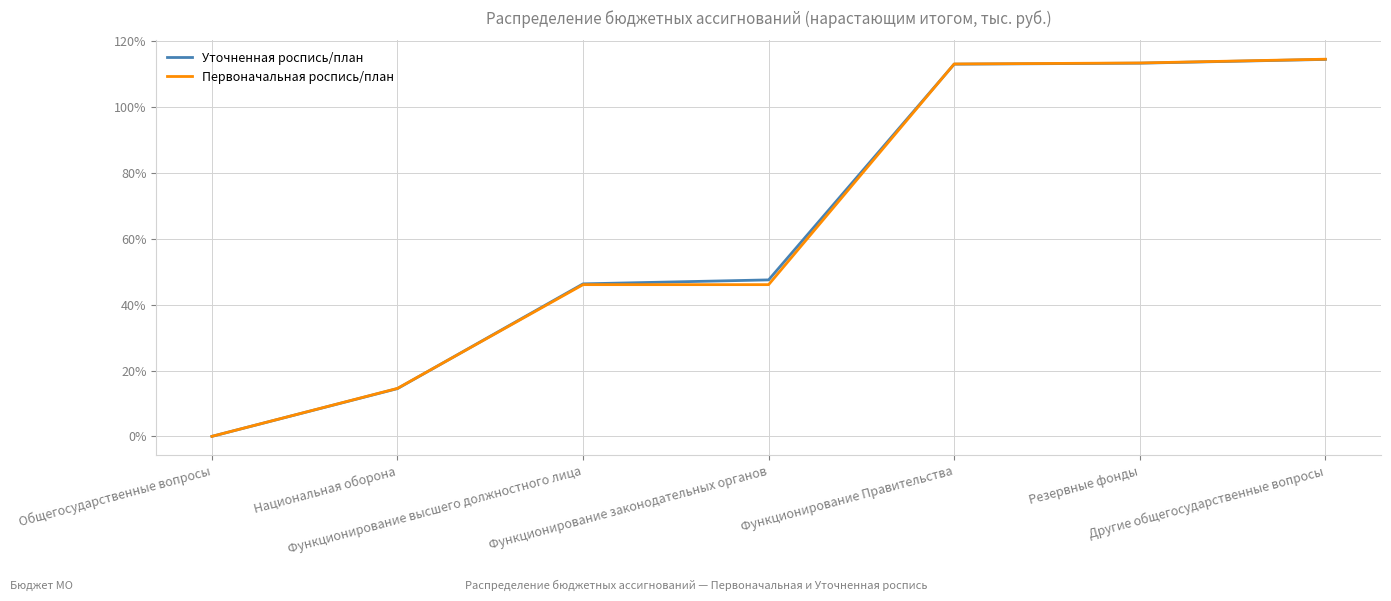

What is the sum of all Уточненная роспись/план values?

449.3